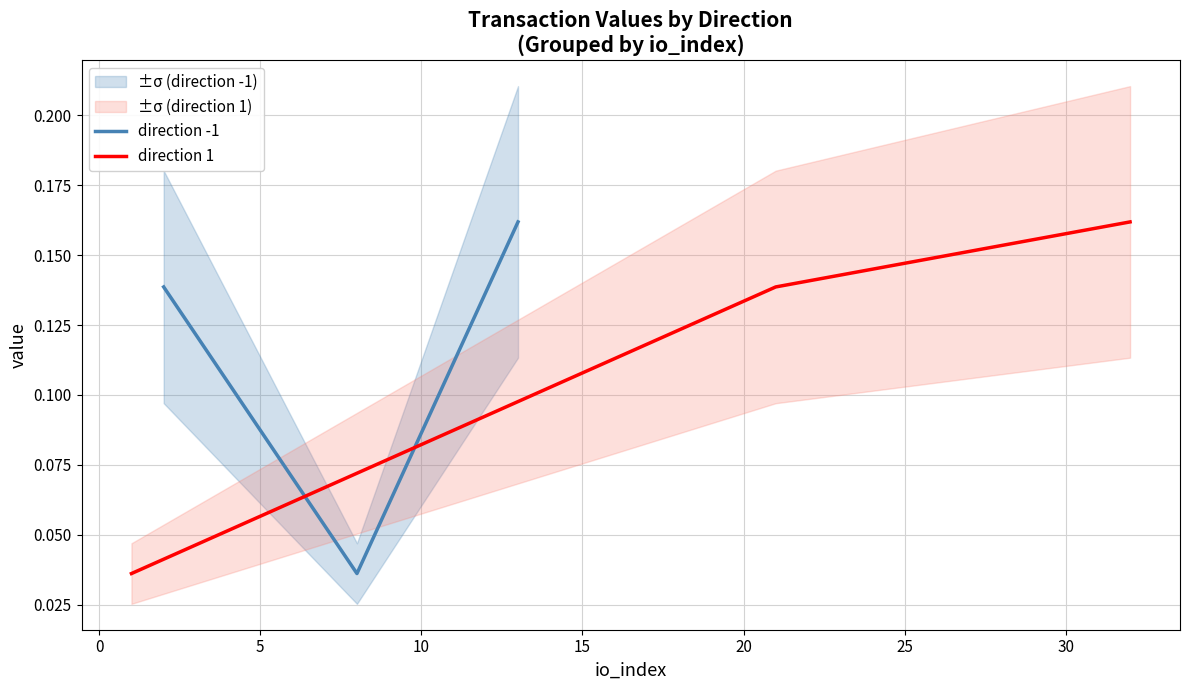

Count the direction 1 values in the range 0 to 1.

3